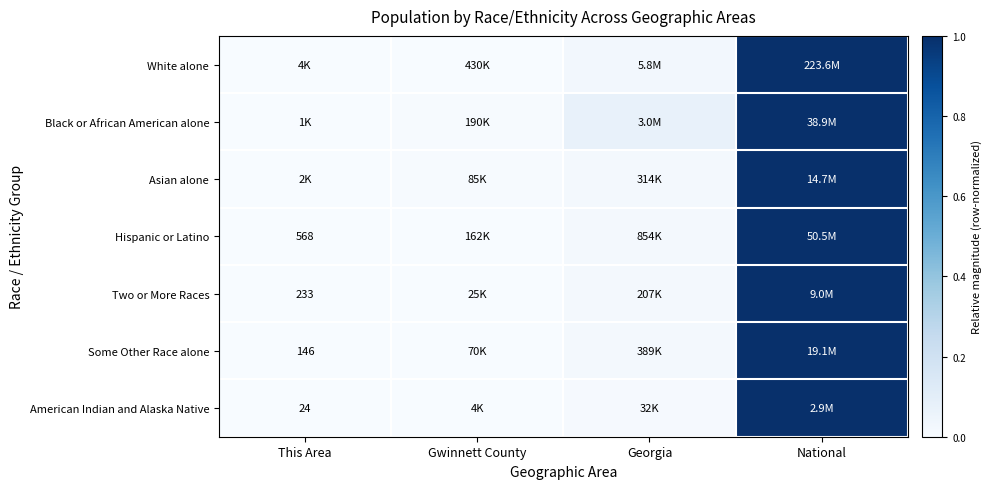

The value of American Indian and Alaska Native at Georgia is 0.0. True or false?

True